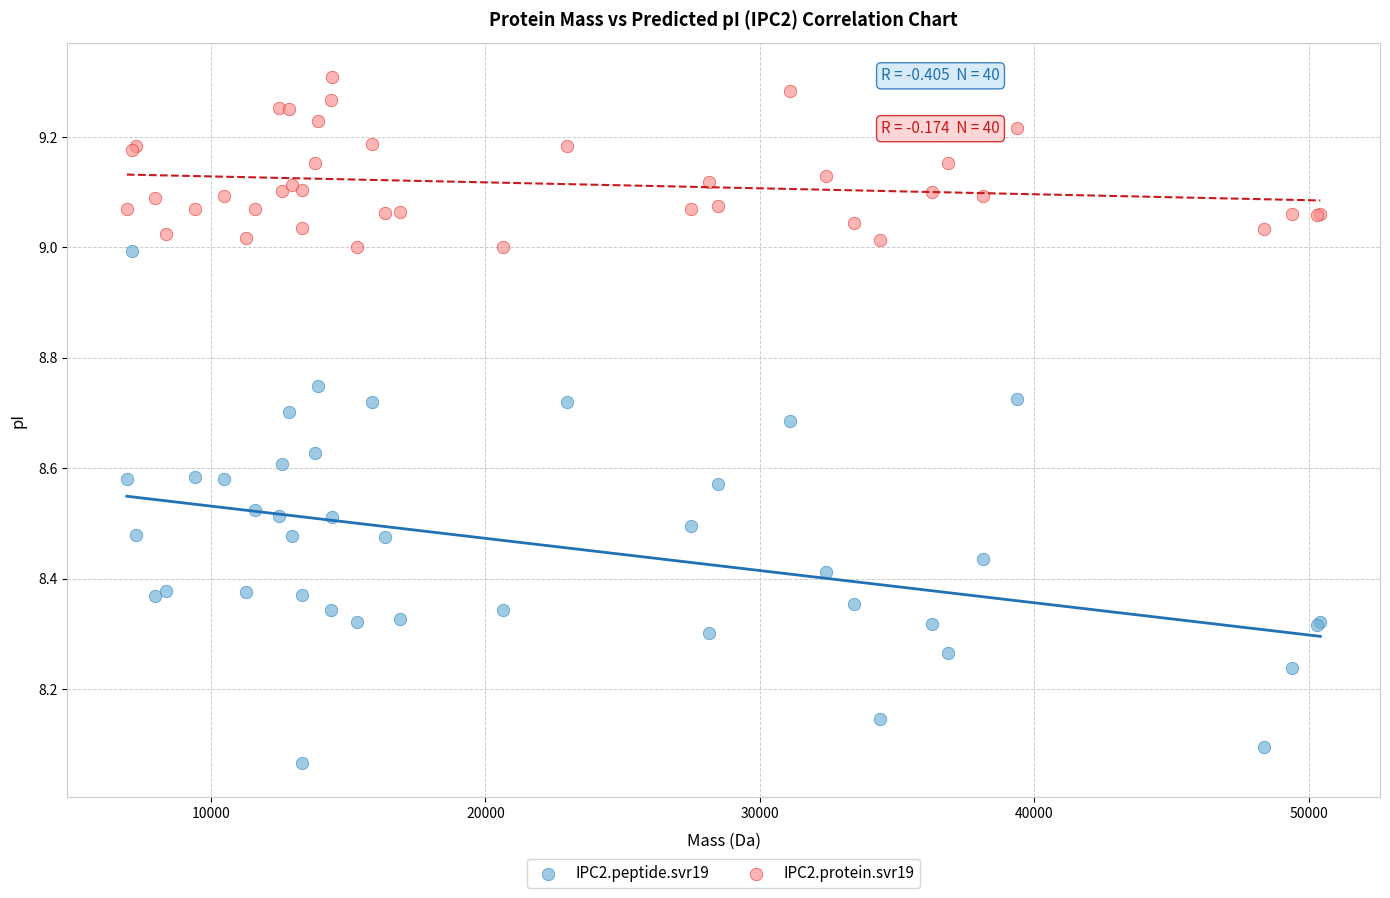

Which series has the widest spread of Y values?

IPC2.peptide.svr19